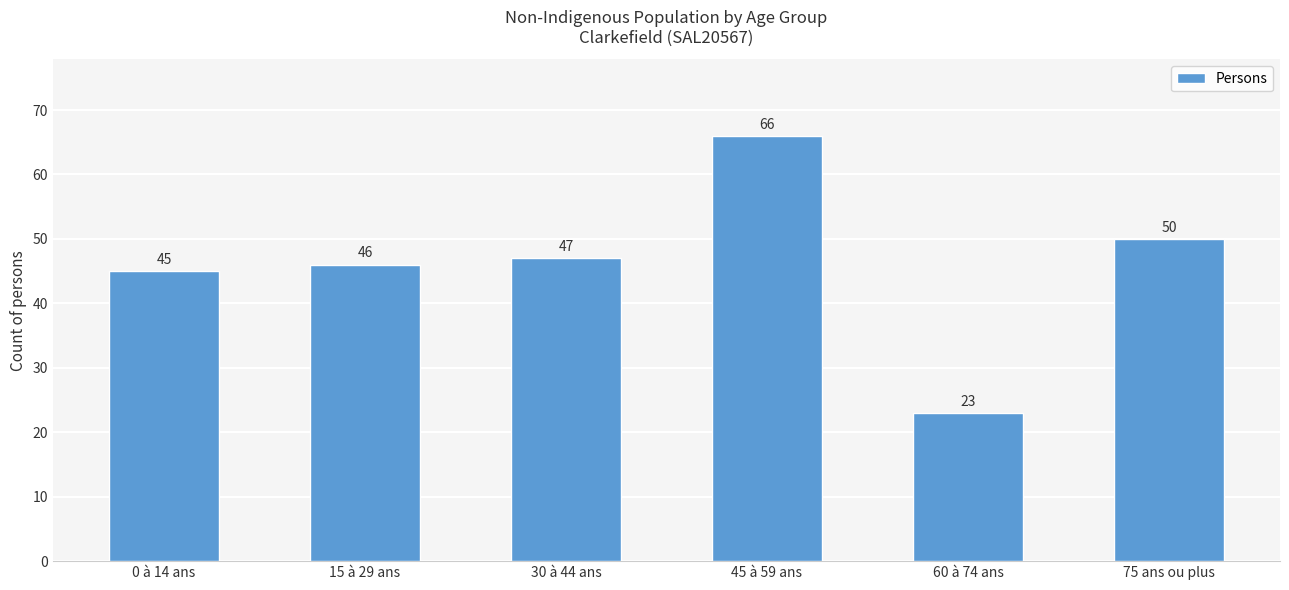

List the labels in order of value, largest first.

45 à 59 ans, 75 ans ou plus, 30 à 44 ans, 15 à 29 ans, 0 à 14 ans, 60 à 74 ans